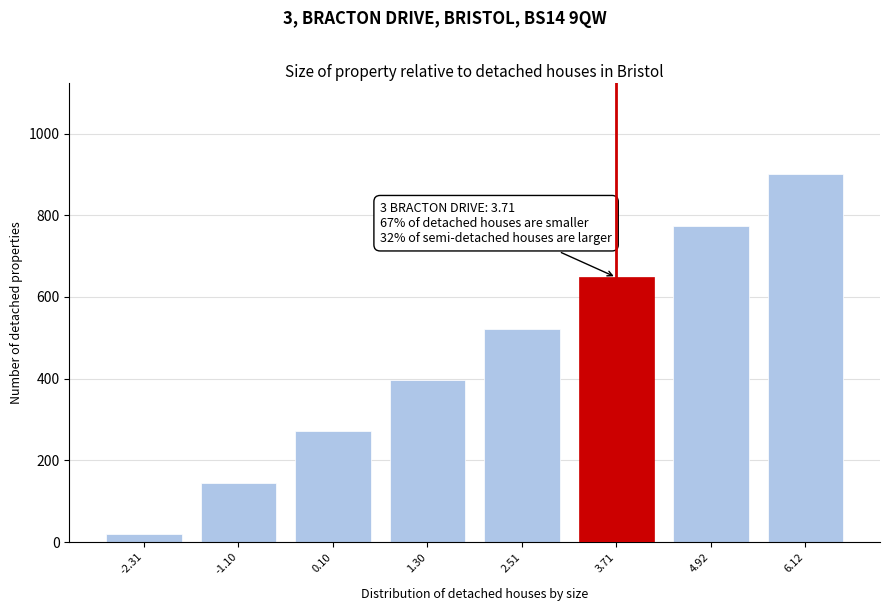

Reading left to right, extract all data points from this chart.

-2.31=20	-1.10=145	0.10=271	1.30=397	2.51=522	3.71=648	4.92=774	6.12=900